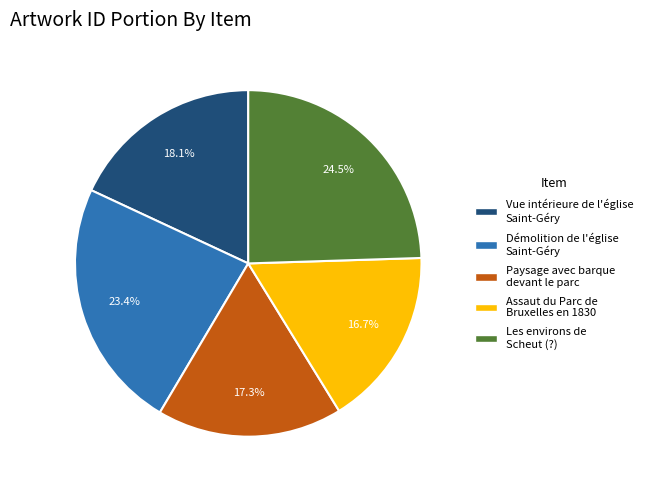

To the nearest percent, what portion does Assaut du Parc de Bruxelles en 1830 represent?

17%